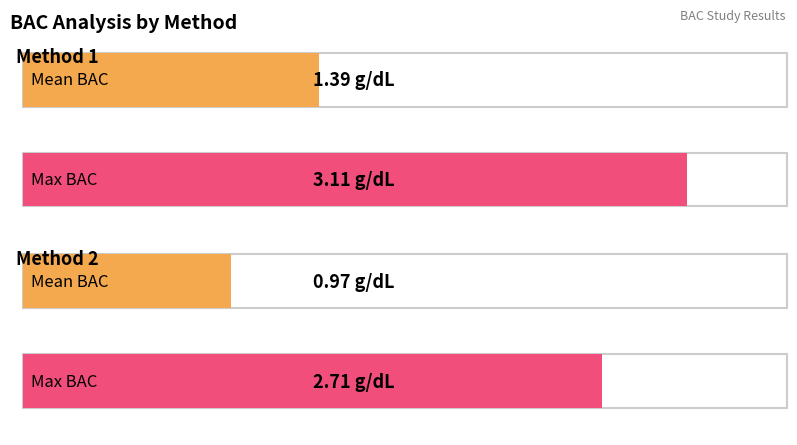

List the labels in order of Mean BAC value, largest first.

Method 1, Method 2